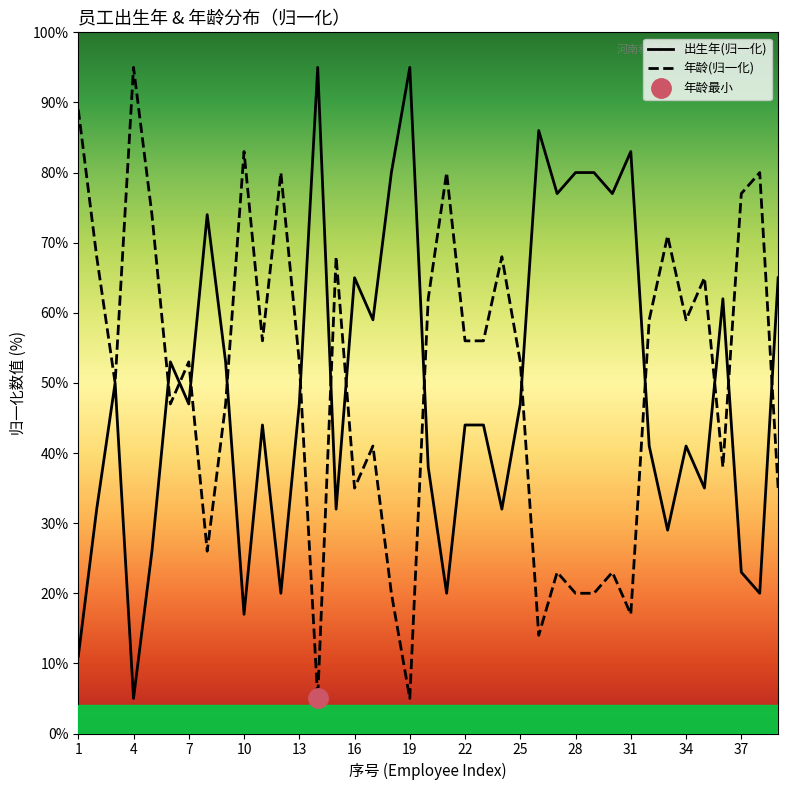

What is the highest value of the 出生年(归一化) series?

95